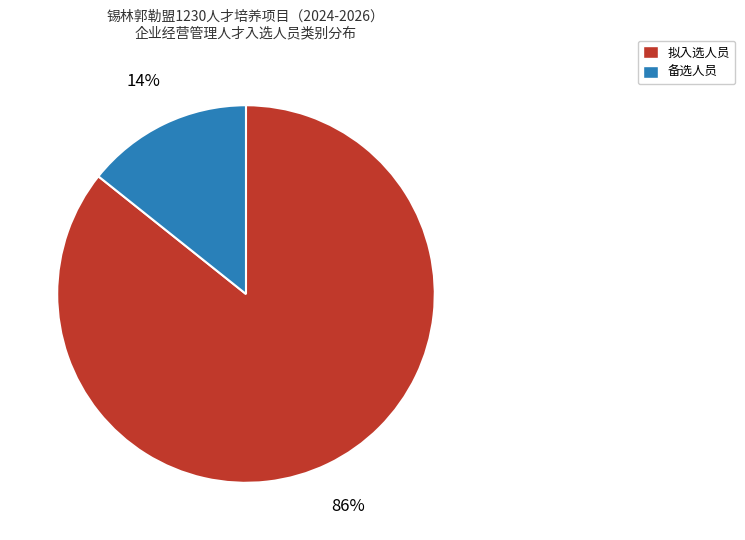

True or false: 备选人员 accounts for 6% of the total.

False